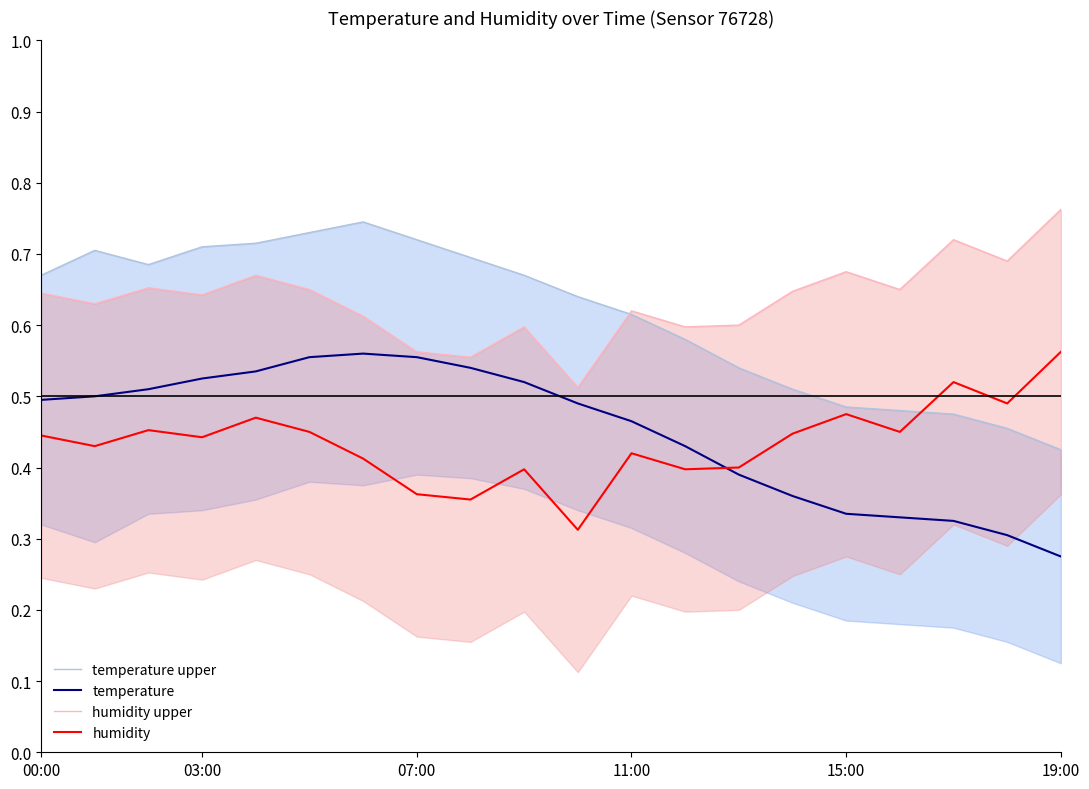

Which series has the widest spread of values?

temperature upper